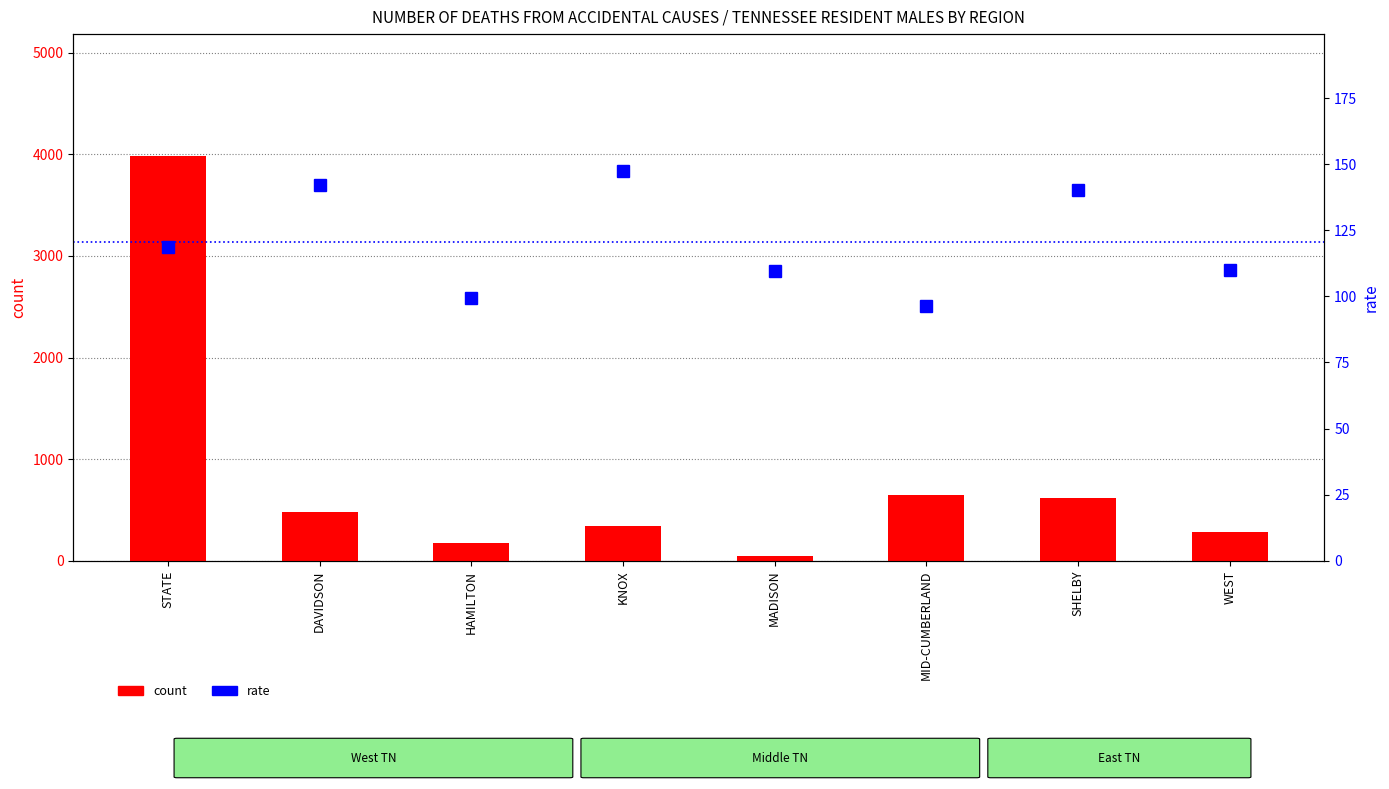

What is the average value of the rate series?

120.5